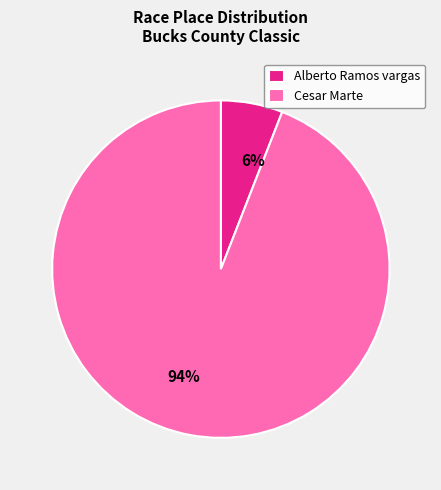

True or false: Alberto Ramos vargas accounts for 1% of the total.

False